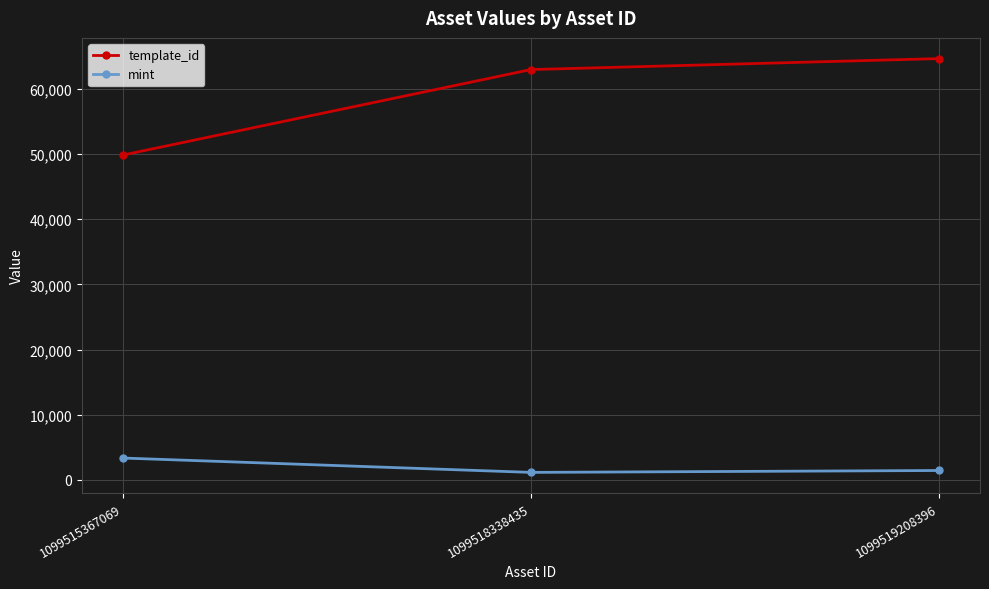

At how many categories does at least one series exceed 8625?

3